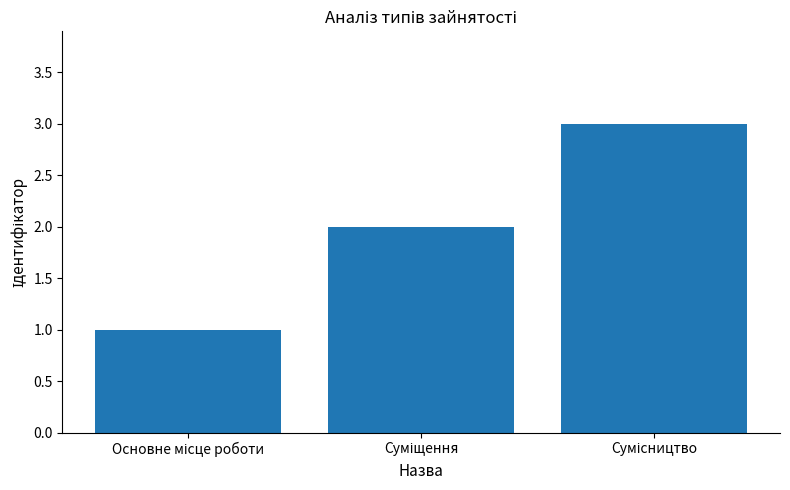

What is the sum of all values?

6